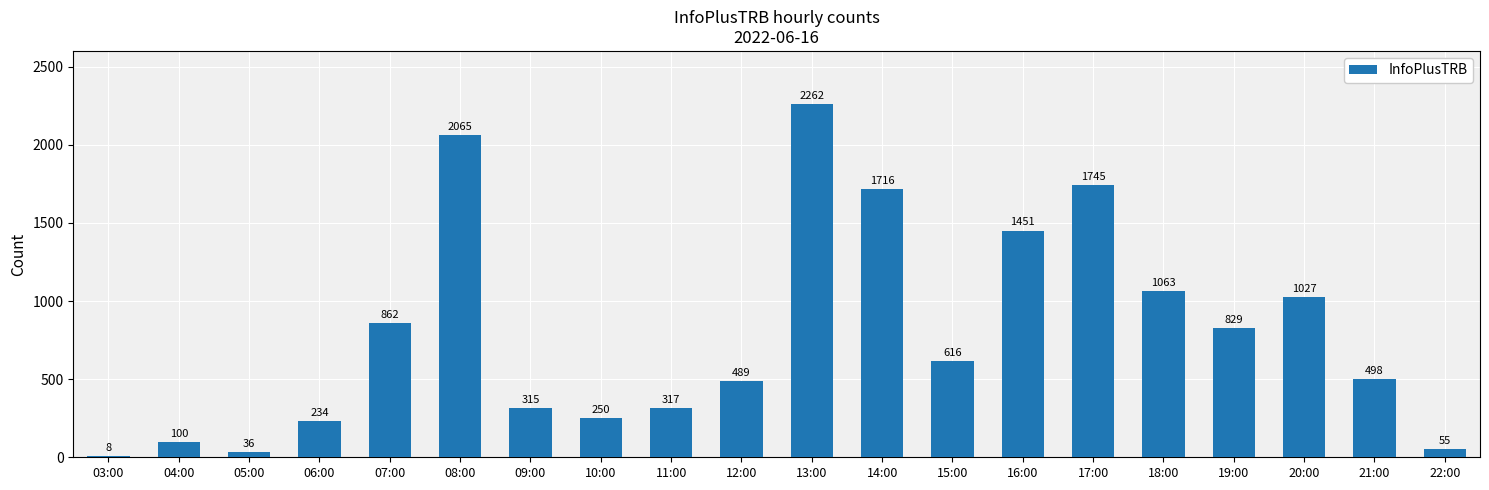

What is the maximum value shown in the chart?

2262